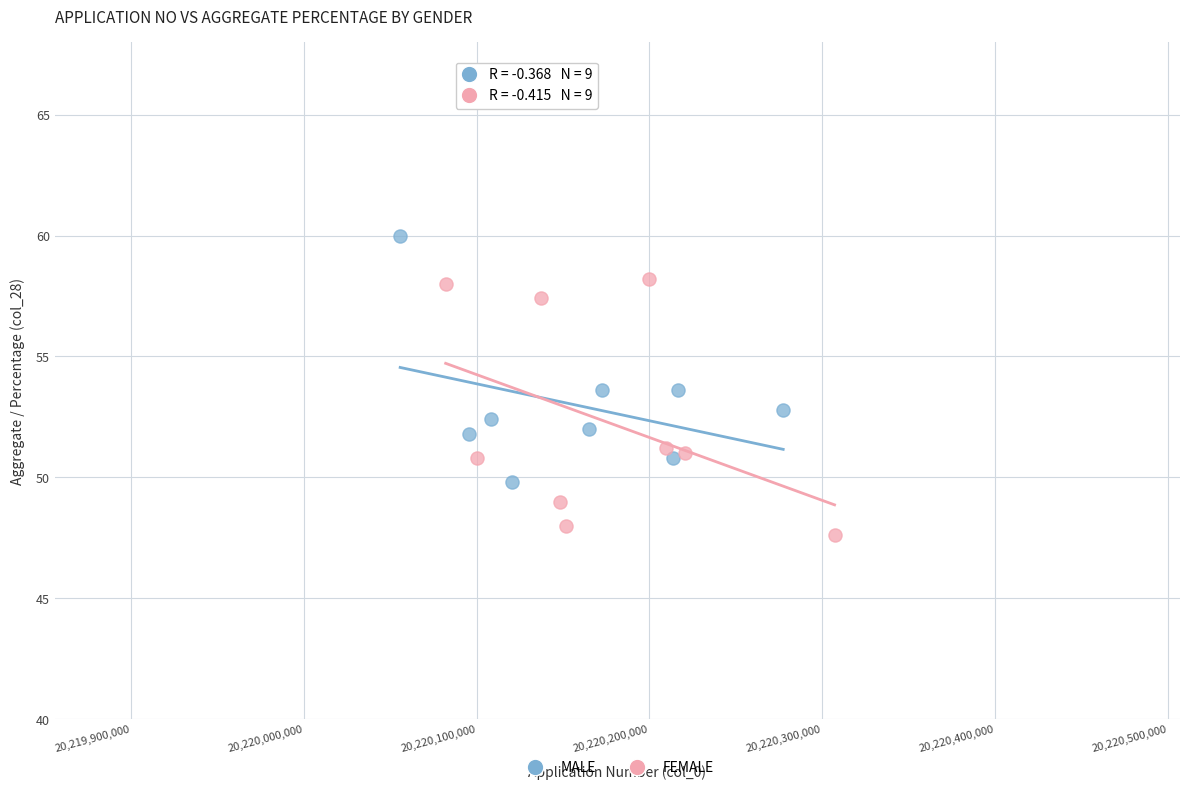

Which series contains the lowest Y value?

FEMALE